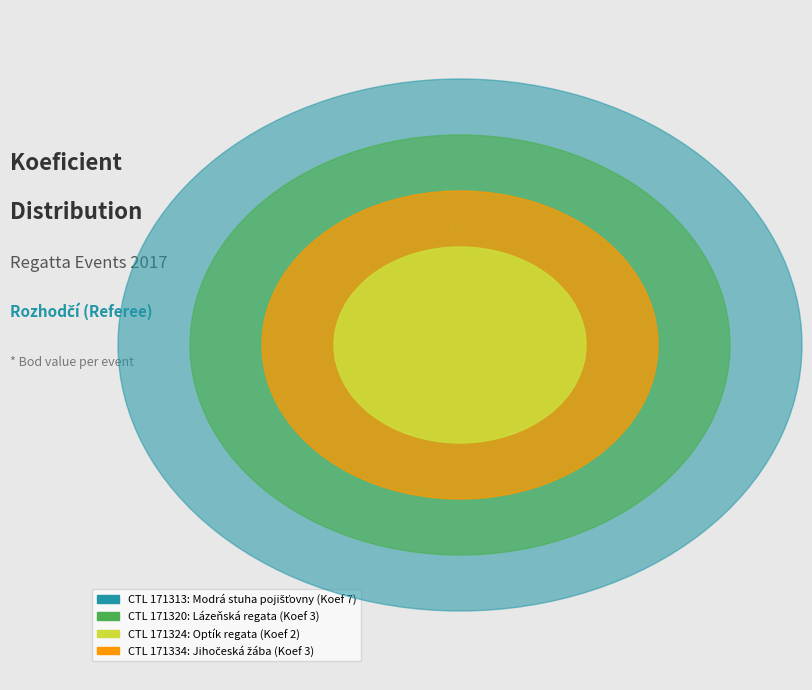

Rank the categories by value from lowest to highest.

171324, 171320, 171334, 171313